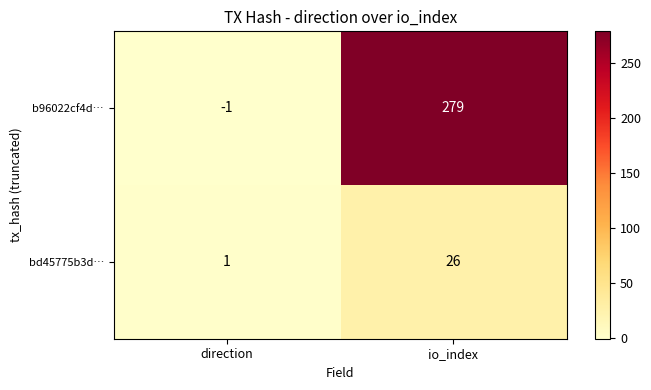

Which category has the lowest value across all series?

direction